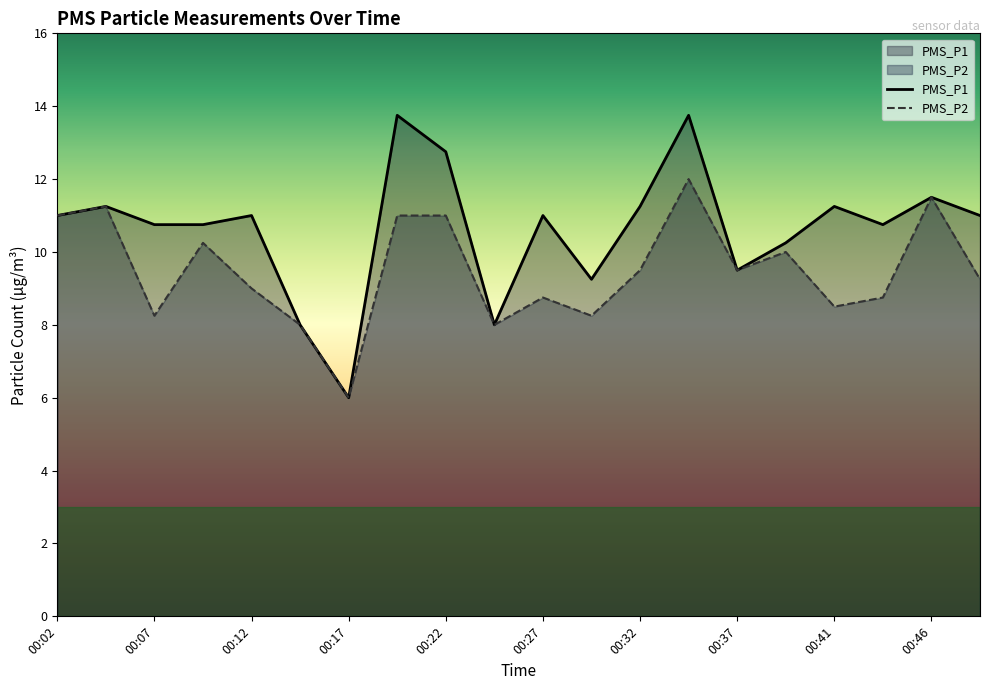

Which category has the lowest value in the PMS_P1 series?

00:17